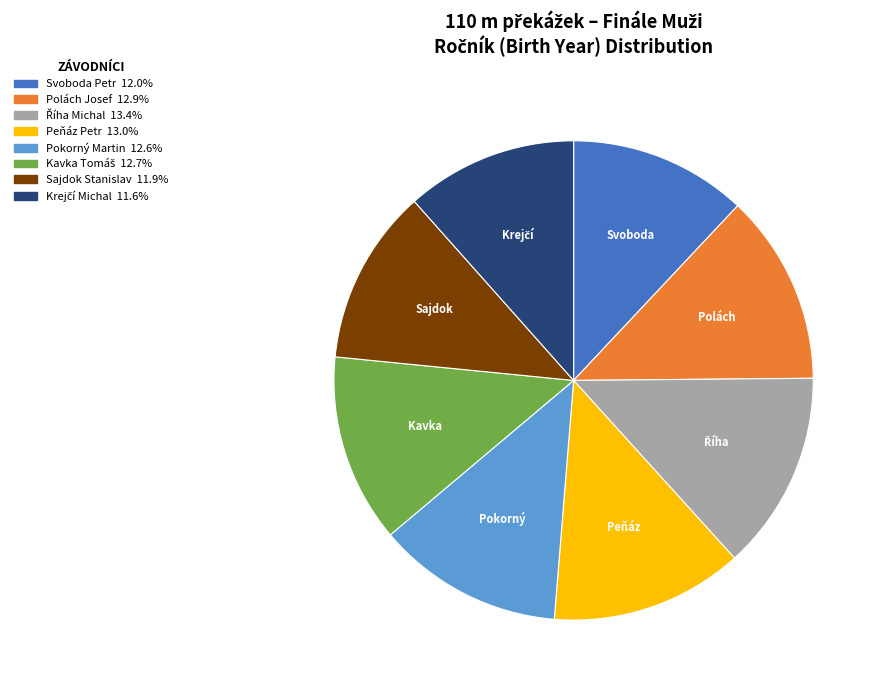

Is there any slice that represents more than half of the pie?

No